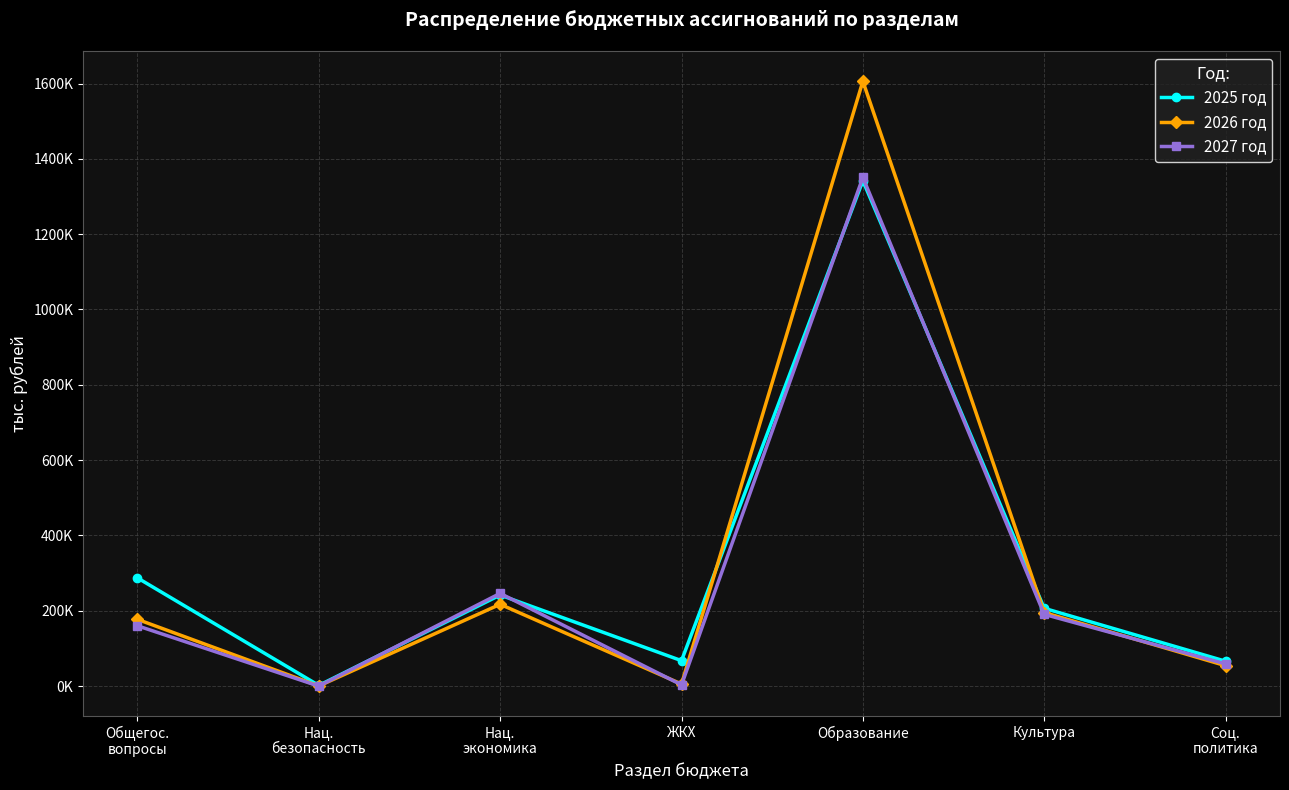

After their last crossing, which series has the higher values: 2026 год or 2027 год?

2027 год